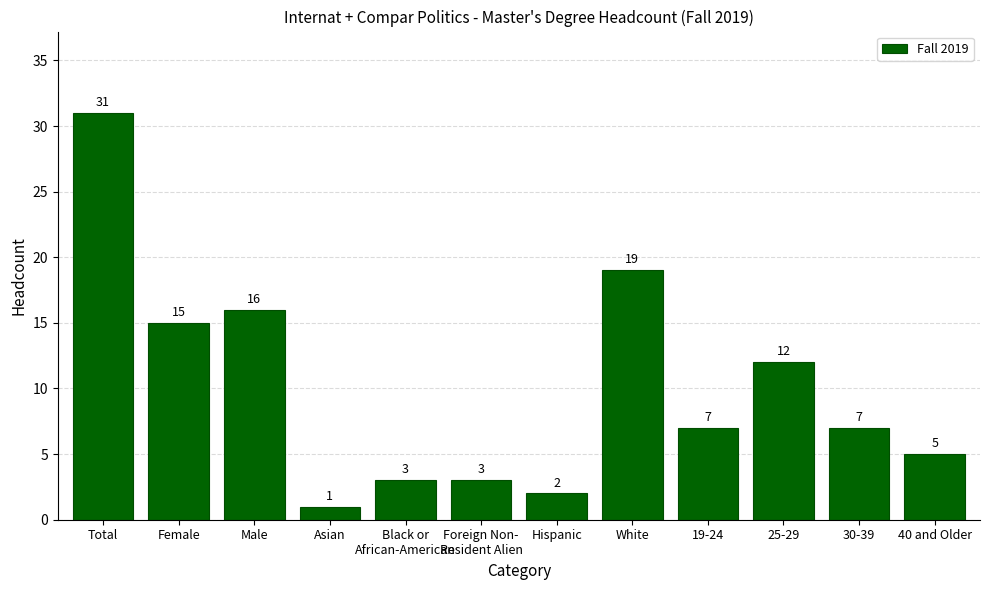

The value at Female is 15. True or false?

True